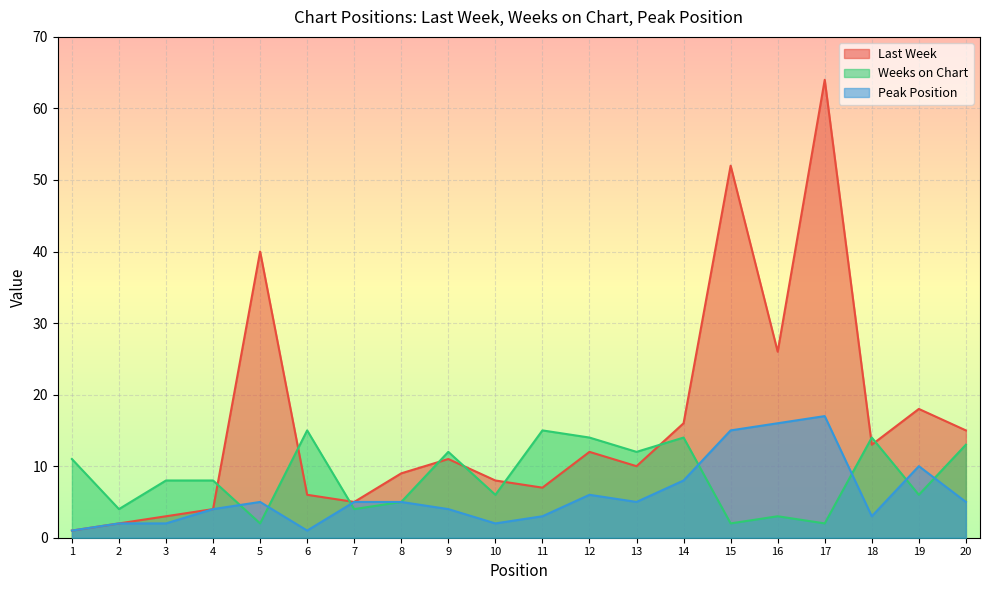

What is the sum of the Weeks on Chart values at 15 and 14?

16